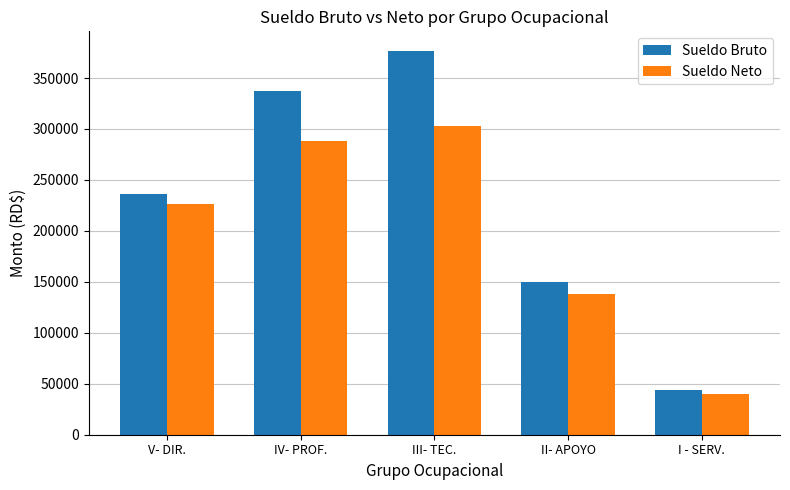

Which category has the lowest value across all series?

I - SERV.